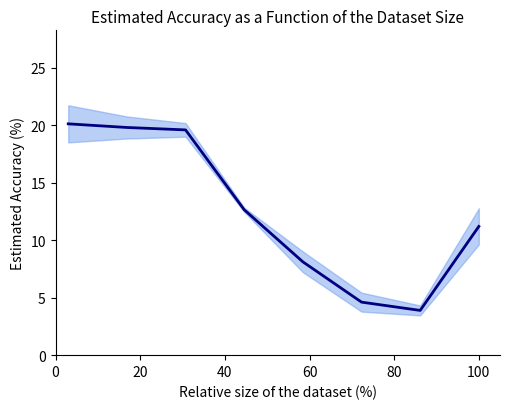

True or false: the data has more than 1 interior local peaks.

False